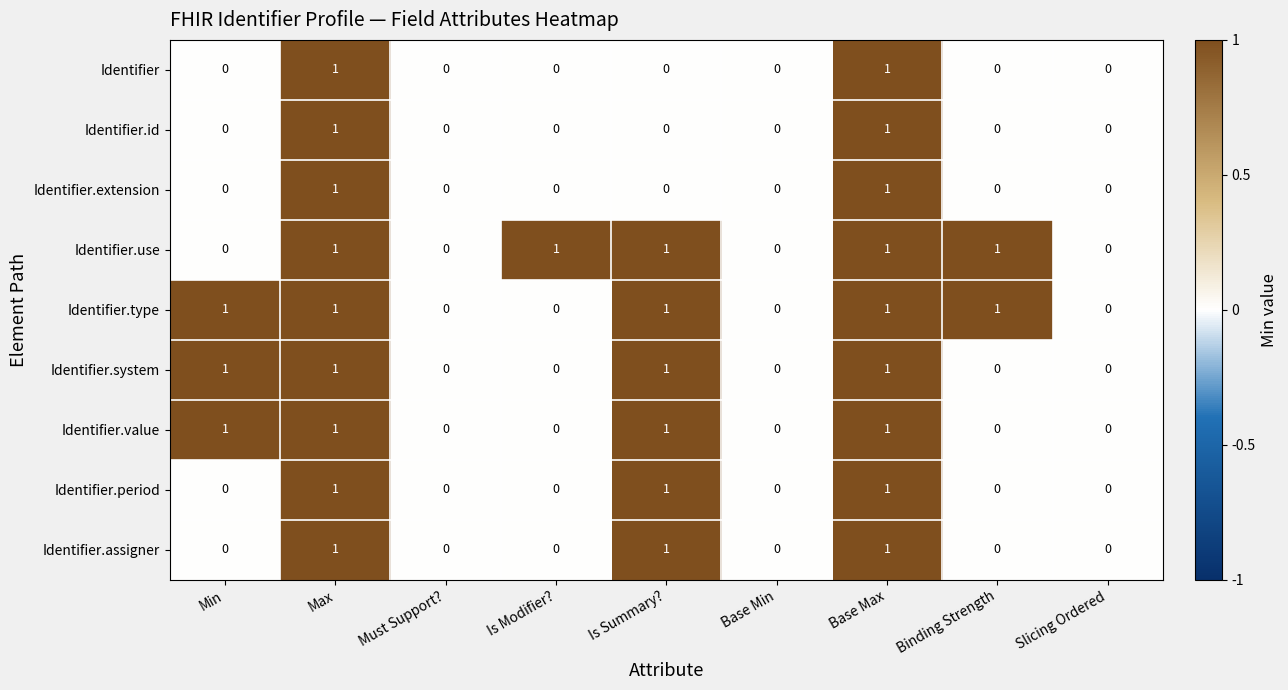

Is the value of Identifier.system at Binding Strength greater than the value of Identifier.extension at Max?

No